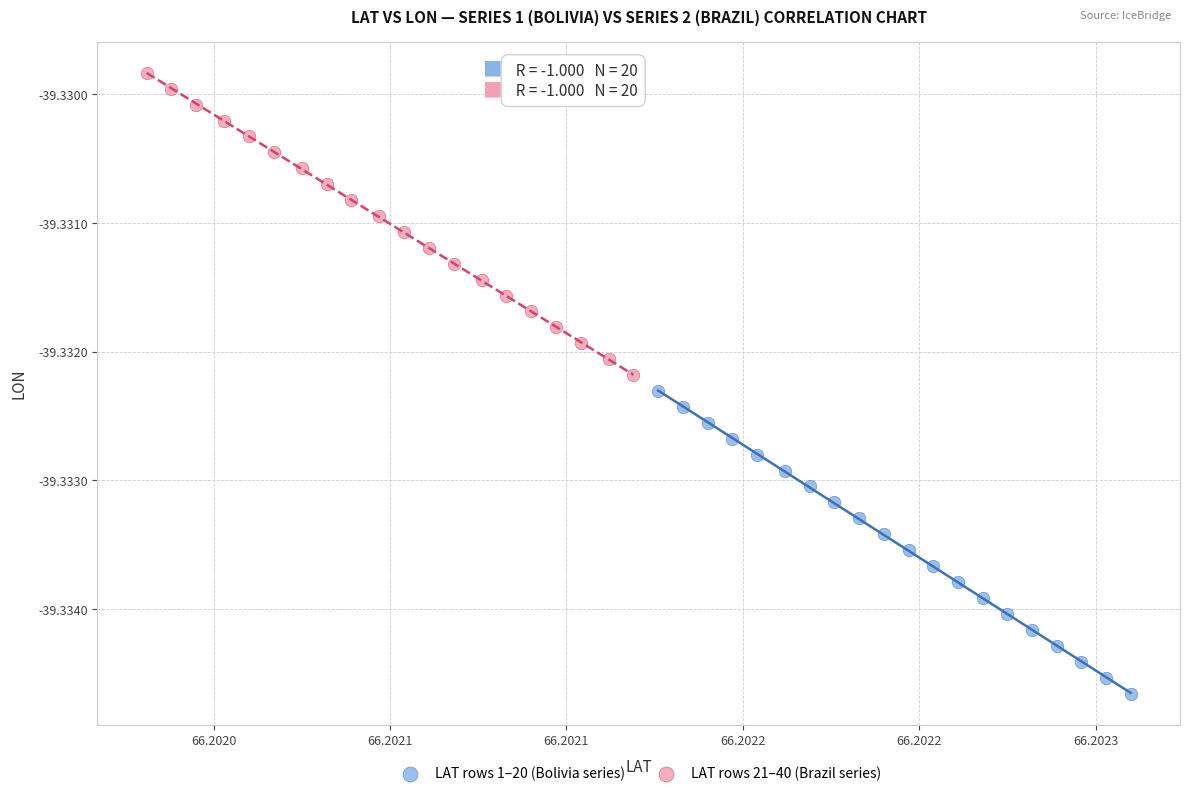

Which series has the widest spread of Y values?

LAT rows 1–20 (Bolivia series)